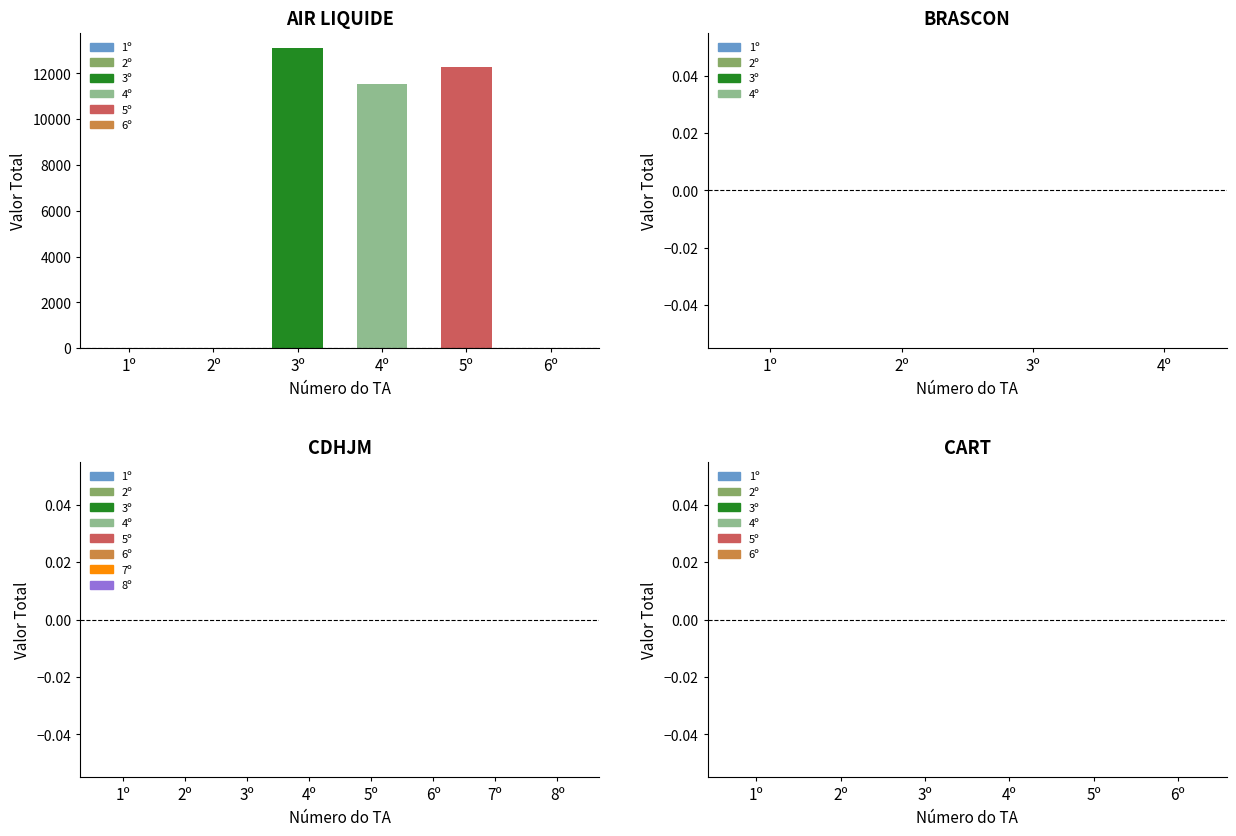

Which series has the widest spread of values?

3º